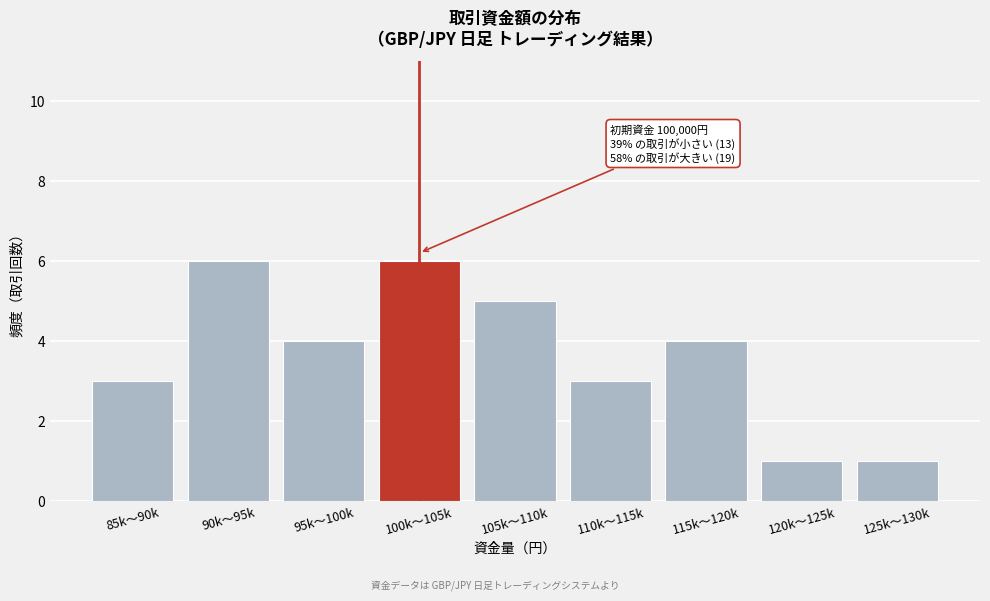

Reading right to left, list all the values displayed in this chart.

125k～130k=1	120k～125k=1	115k～120k=4	110k～115k=3	105k～110k=5	100k～105k=6	95k～100k=4	90k～95k=6	85k～90k=3